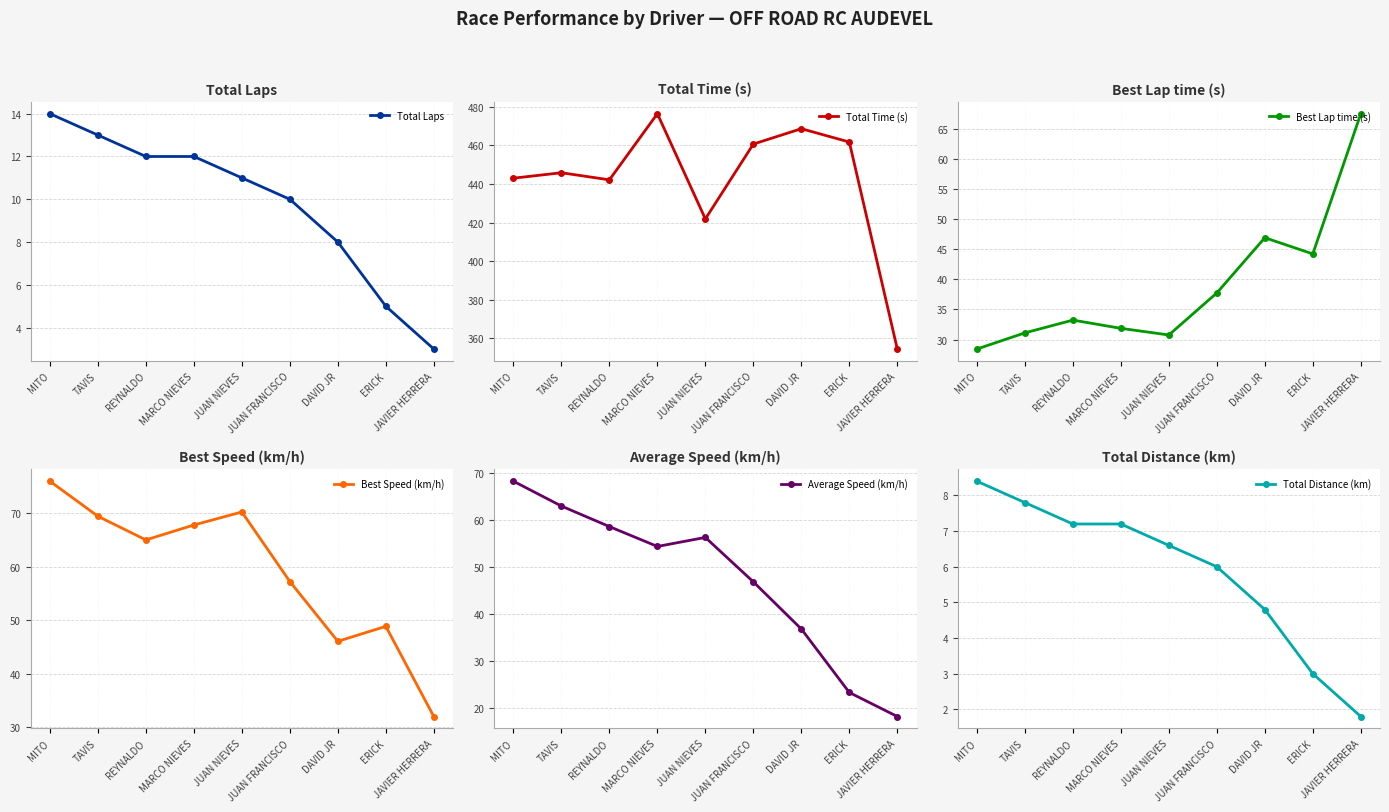

What is the maximum value for Best Speed (km/h)?

76.0